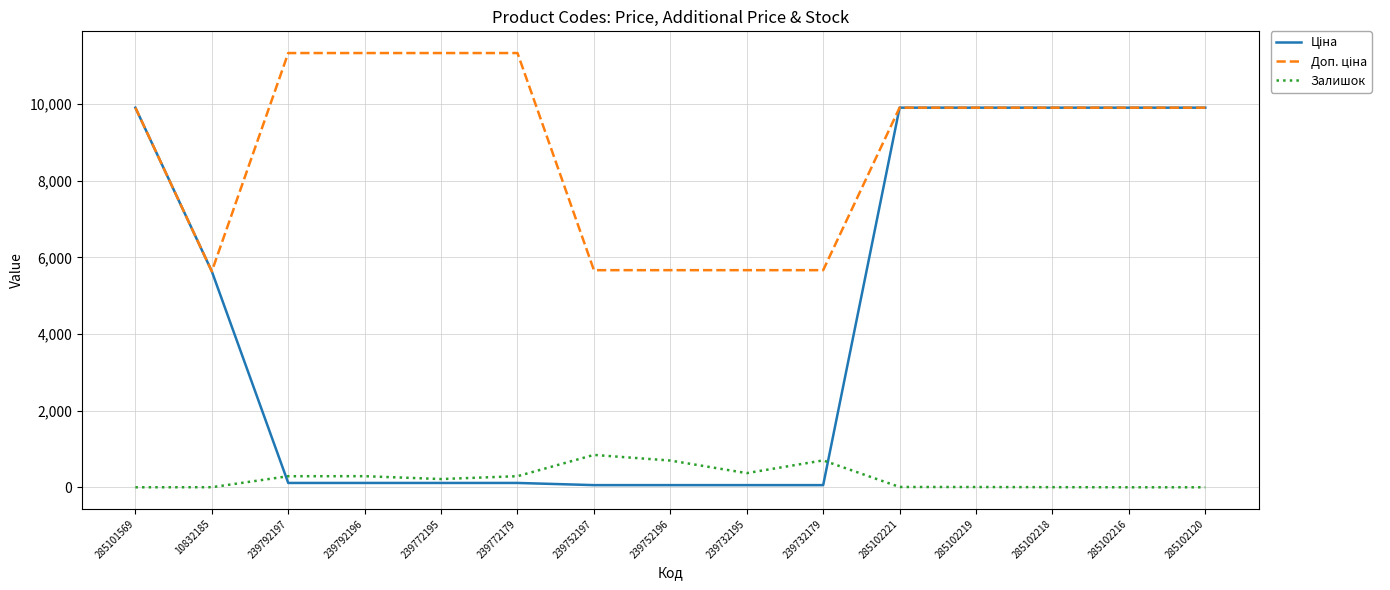

What is the sum of the Залишок values at 285102218 and 239792197?

292.0